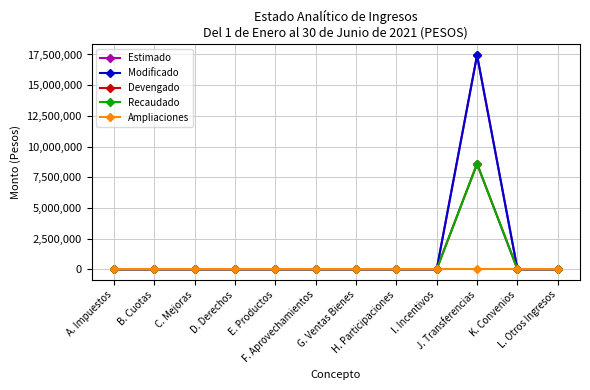

Reading right to left, extract all data points from this chart.

Estimado: L. Otros Ingresos=0	K. Convenios=0	J. Transferencias=17443056	I. Incentivos=0	H. Participaciones=0	G. Ventas Bienes=0	F. Aprovechamientos=0	E. Productos=0	D. Derechos=0	C. Mejoras=0	B. Cuotas=0	A. Impuestos=0
Modificado: L. Otros Ingresos=0	K. Convenios=0	J. Transferencias=17443056	I. Incentivos=0	H. Participaciones=0	G. Ventas Bienes=0	F. Aprovechamientos=0	E. Productos=0	D. Derechos=0	C. Mejoras=0	B. Cuotas=0	A. Impuestos=0
Devengado: L. Otros Ingresos=0	K. Convenios=0	J. Transferencias=8596140	I. Incentivos=0	H. Participaciones=0	G. Ventas Bienes=0	F. Aprovechamientos=0	E. Productos=0	D. Derechos=0	C. Mejoras=0	B. Cuotas=0	A. Impuestos=0
Recaudado: L. Otros Ingresos=0	K. Convenios=0	J. Transferencias=8596140	I. Incentivos=0	H. Participaciones=0	G. Ventas Bienes=0	F. Aprovechamientos=0	E. Productos=0	D. Derechos=0	C. Mejoras=0	B. Cuotas=0	A. Impuestos=0
Ampliaciones: L. Otros Ingresos=0	K. Convenios=0	J. Transferencias=0	I. Incentivos=0	H. Participaciones=0	G. Ventas Bienes=0	F. Aprovechamientos=0	E. Productos=0	D. Derechos=0	C. Mejoras=0	B. Cuotas=0	A. Impuestos=0